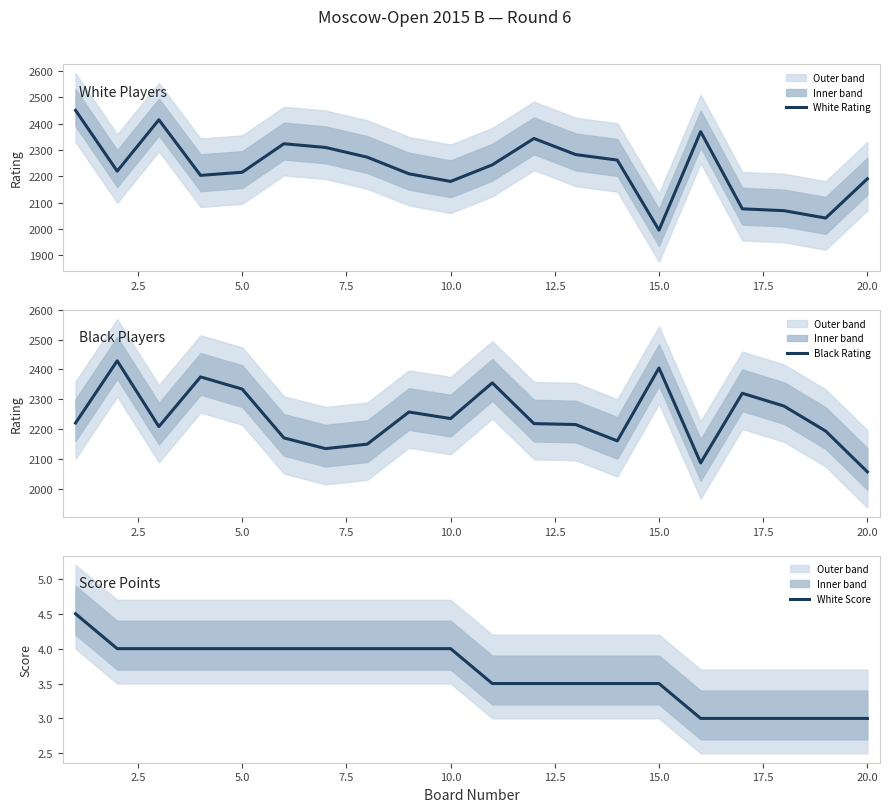

The value of Black Rating at 22.5 is 869.6. True or false?

False